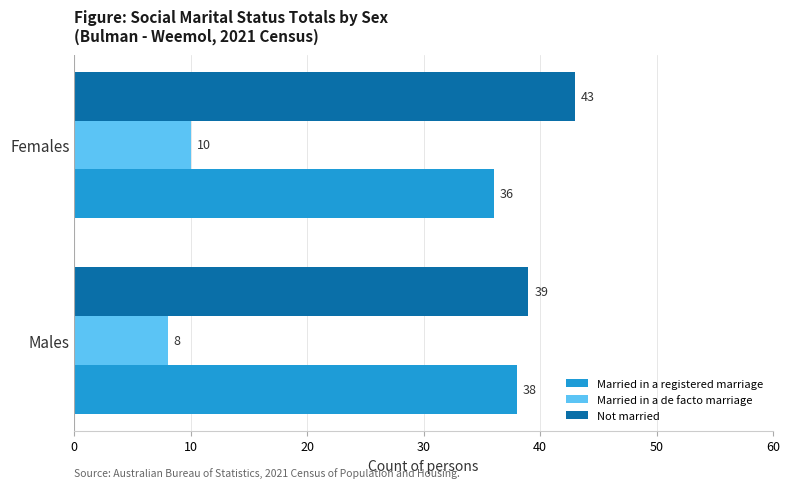

What is the spread (max minus min) of values at Males?

31